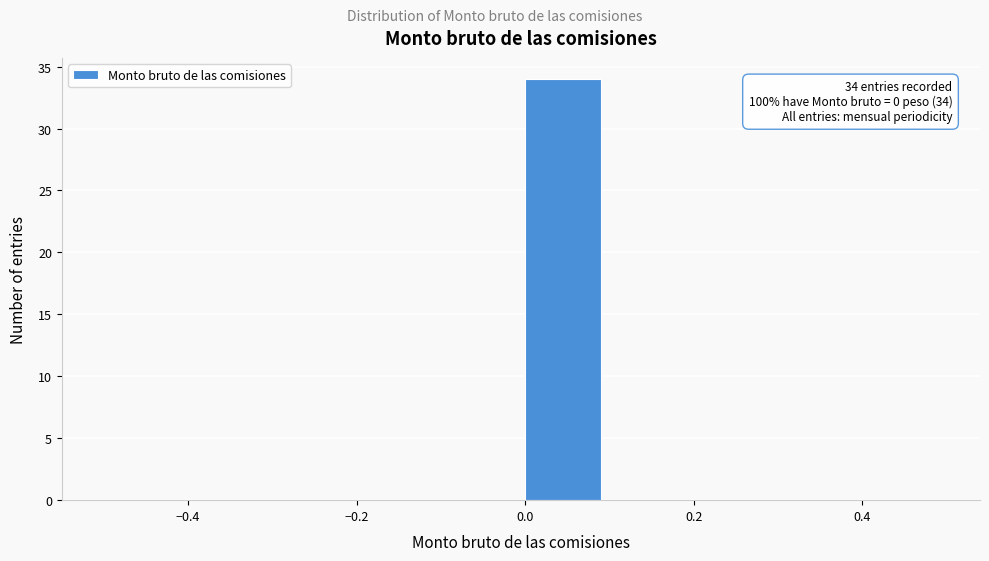

Which range on the x-axis has the tallest bar?

0.0 to 0.1